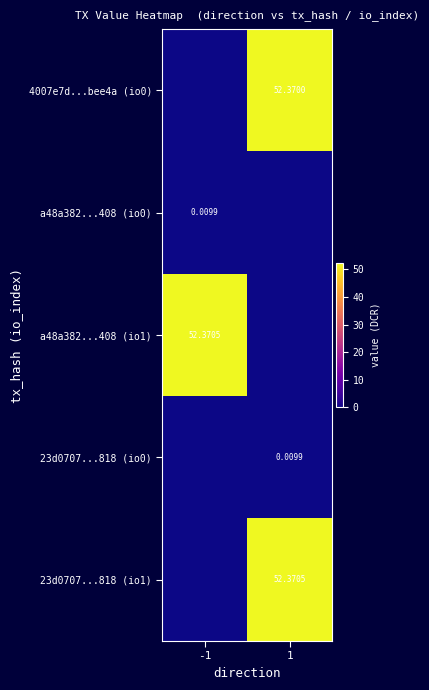

Is the value of a48a382...408 (io1) at -1 greater than the value of 23d0707...818 (io0) at 1?

Yes